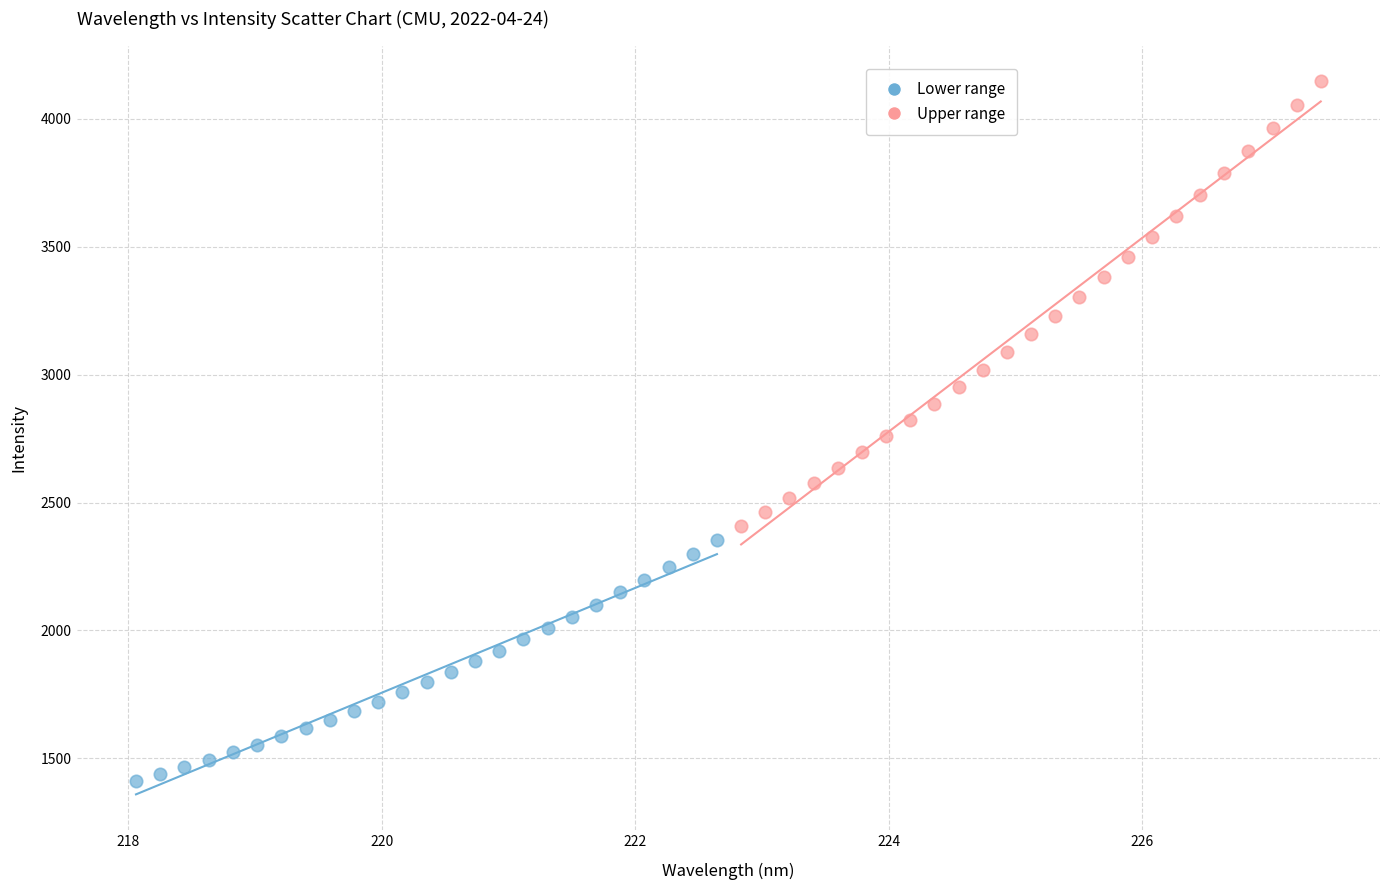

Which series has the widest spread of Y values?

Upper range